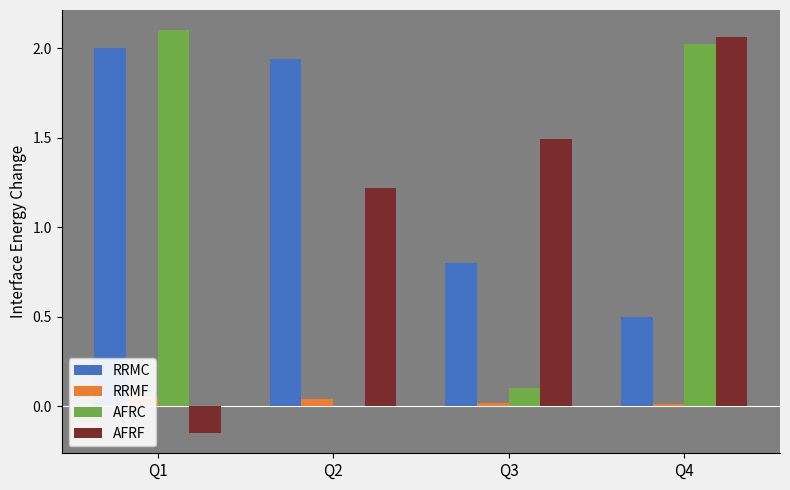

What is the sum of all RRMF values?

0.1